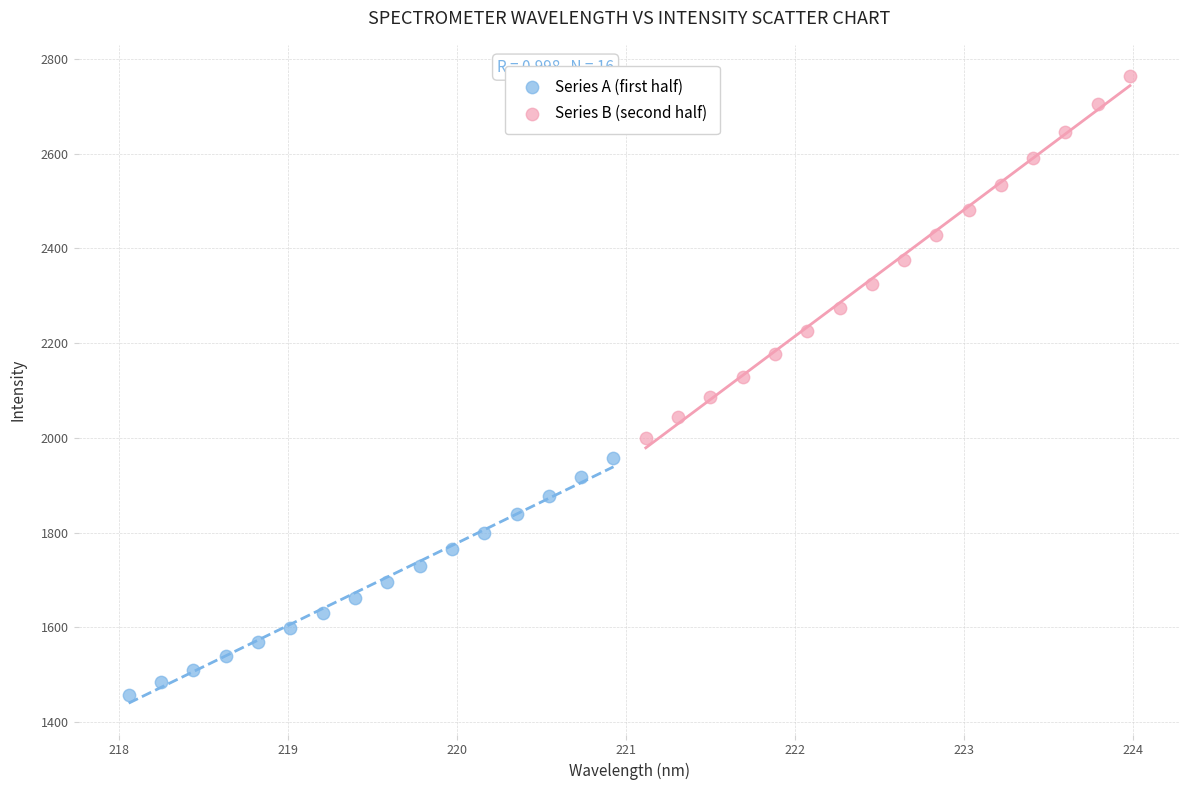

Which series has the largest Y range (max minus min)?

Series B (second half)